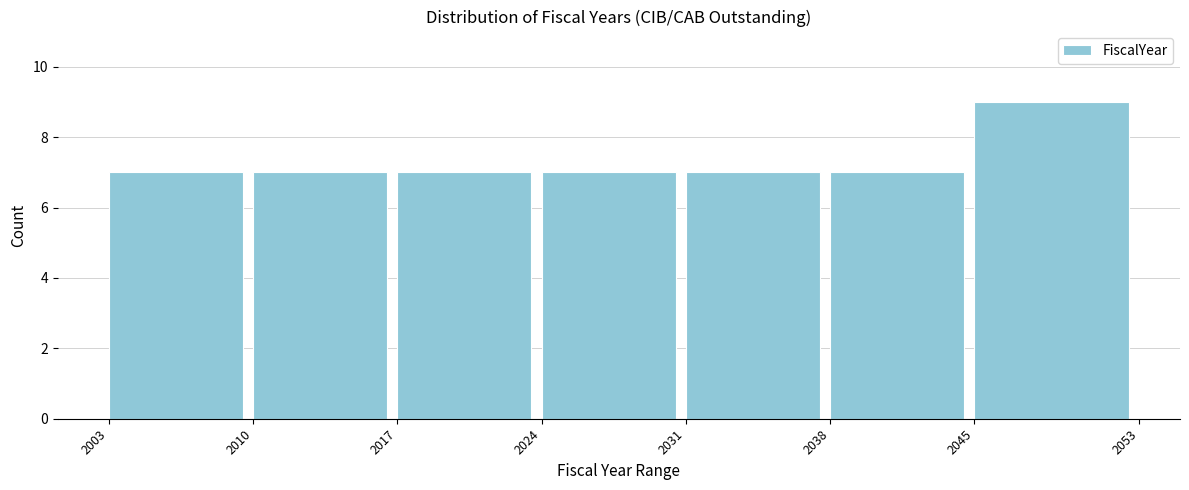

Reading right to left, extract all data points from this chart.

2045=9	2038=7	2031=7	2024=7	2017=7	2010=7	2003=7